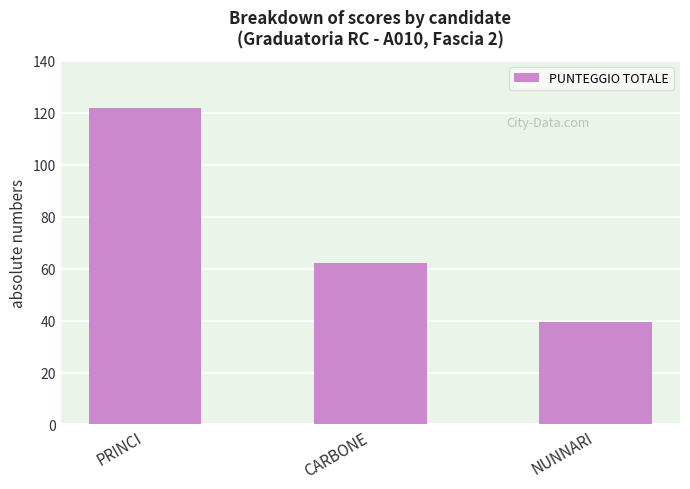

What is the greatest value displayed?

122.0